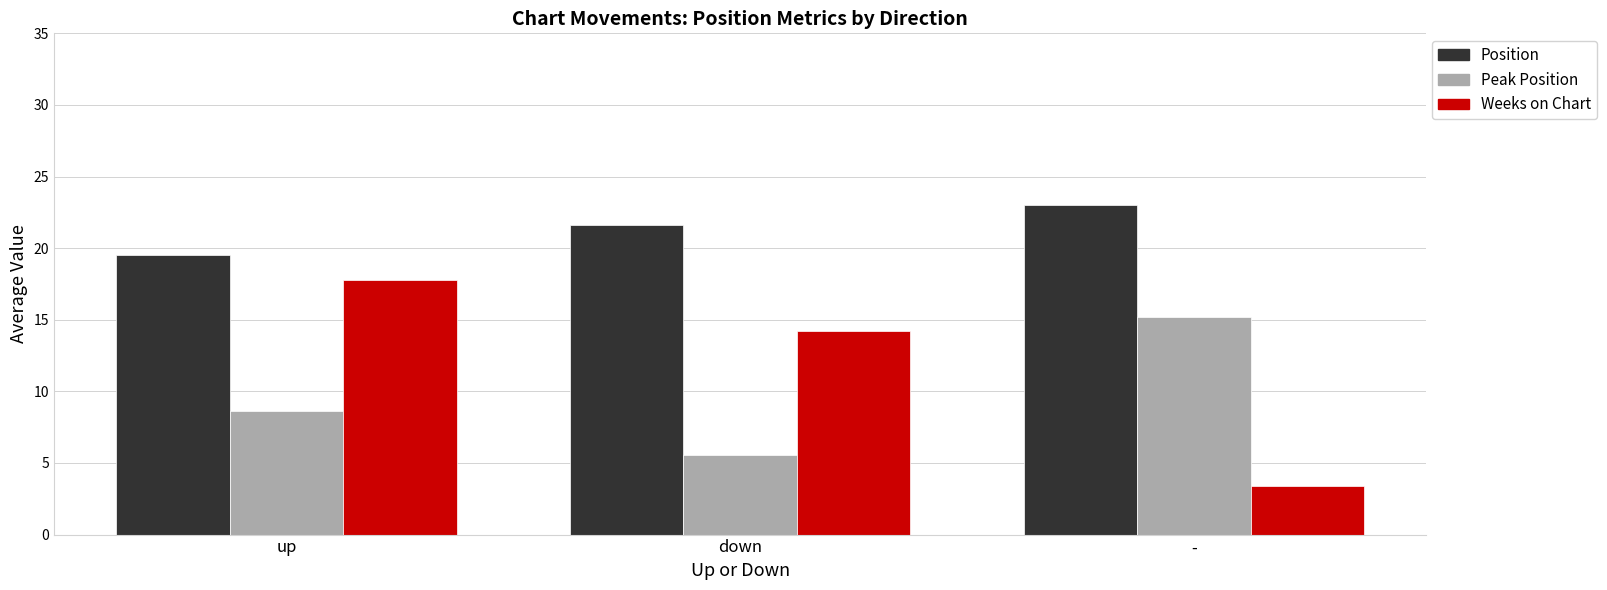

Which category has the lowest value across all series?

-